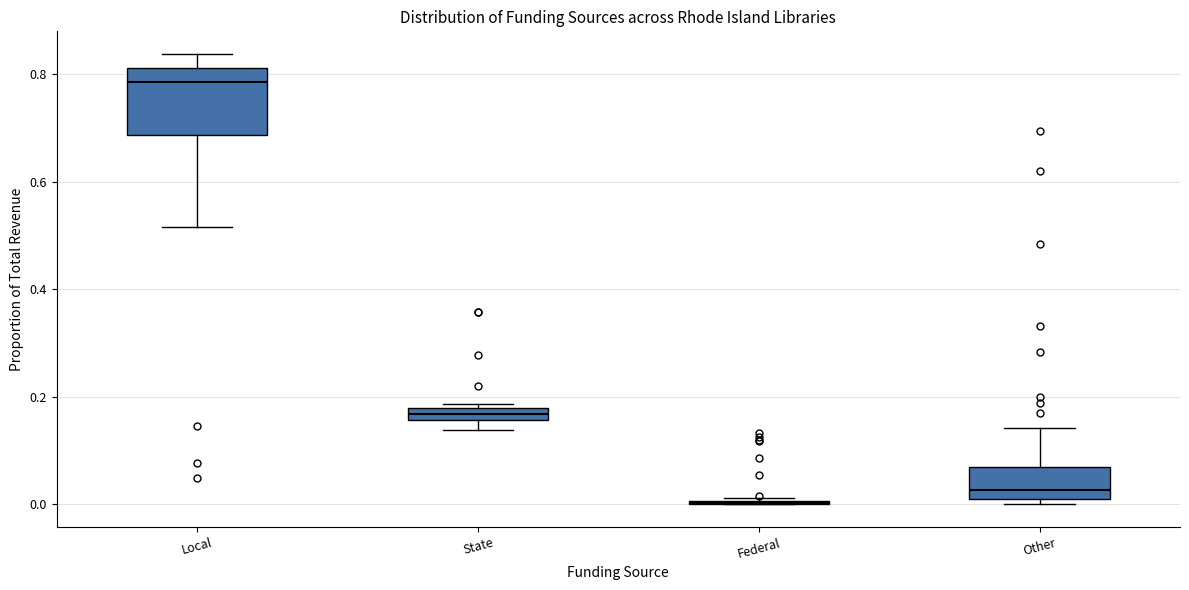

Comparing the boxes themselves (not the whiskers), which one is the tallest?

Local